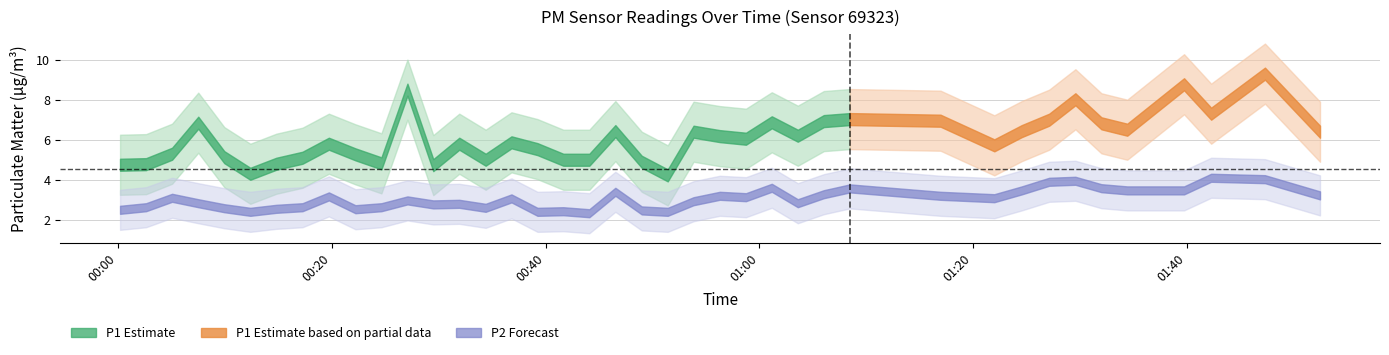

At which label is P2 closest to 3?

11